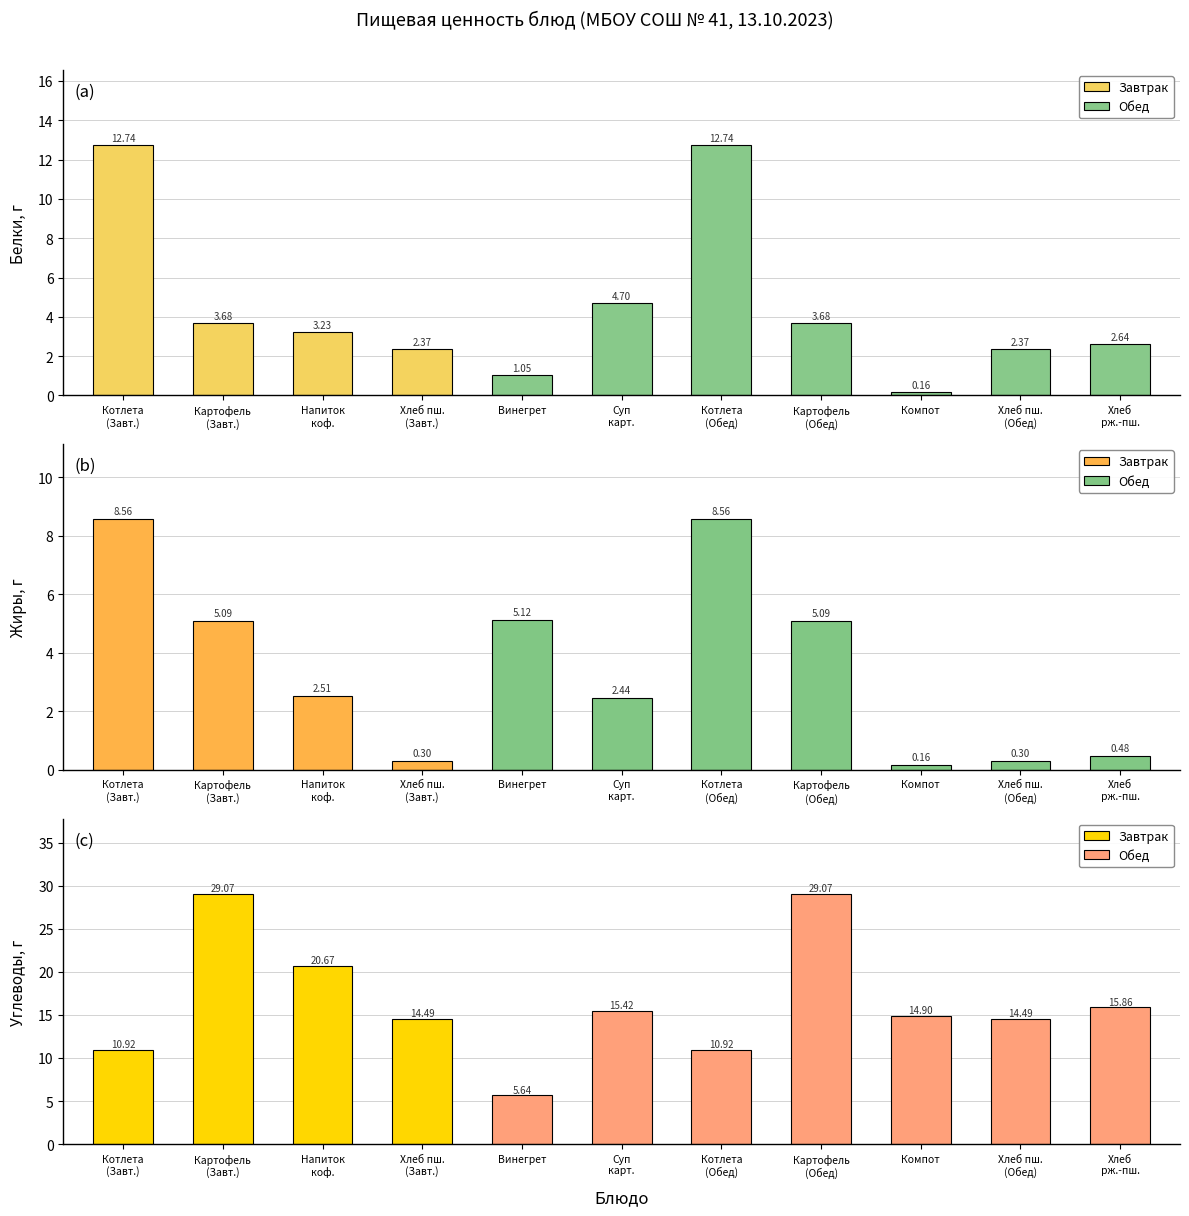

How many values in the Жиры, г series exceed 2?

7